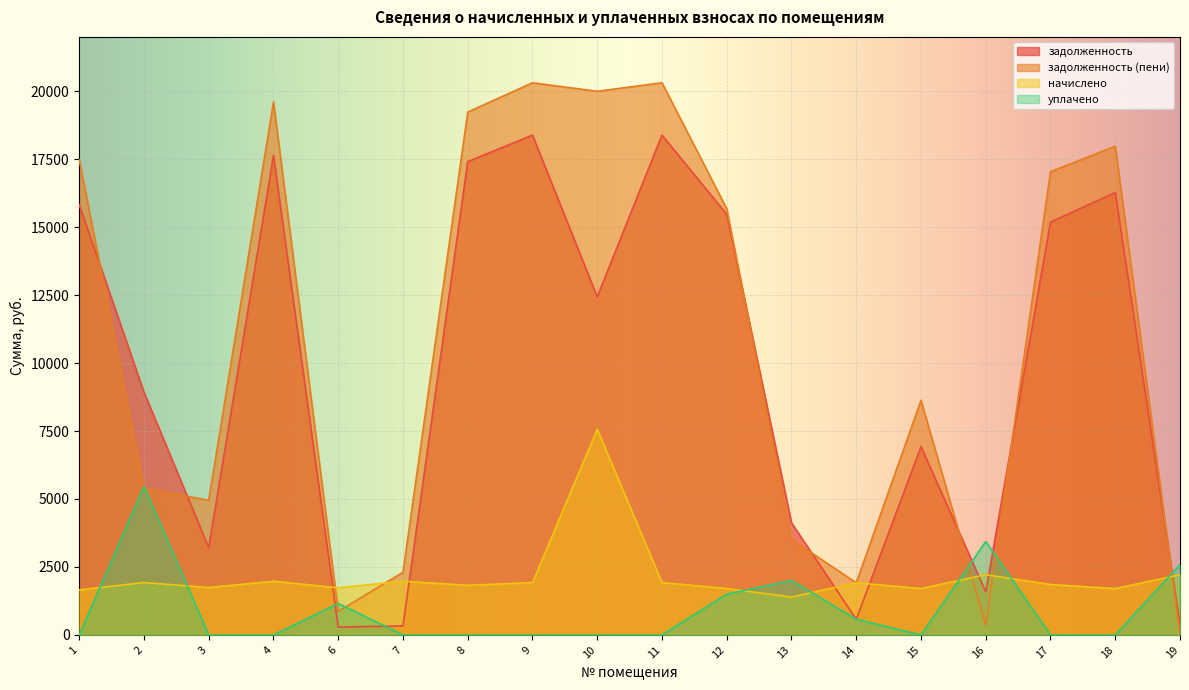

What is the difference between the second highest and minimum values in the начислено series?

823.3